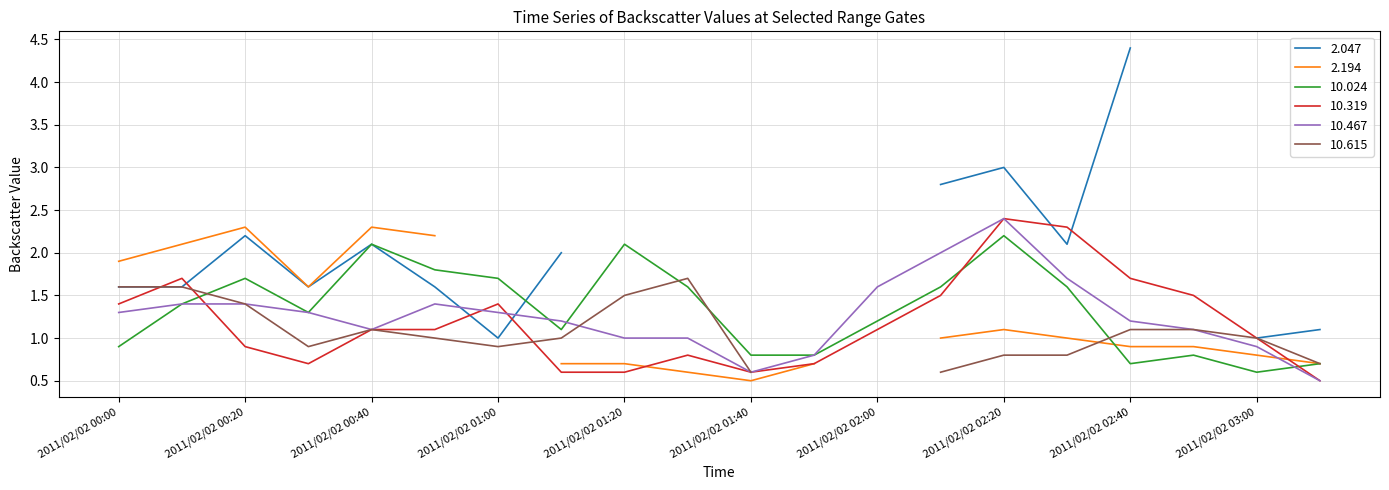

What is the lowest value of the 10.467 series?

0.5